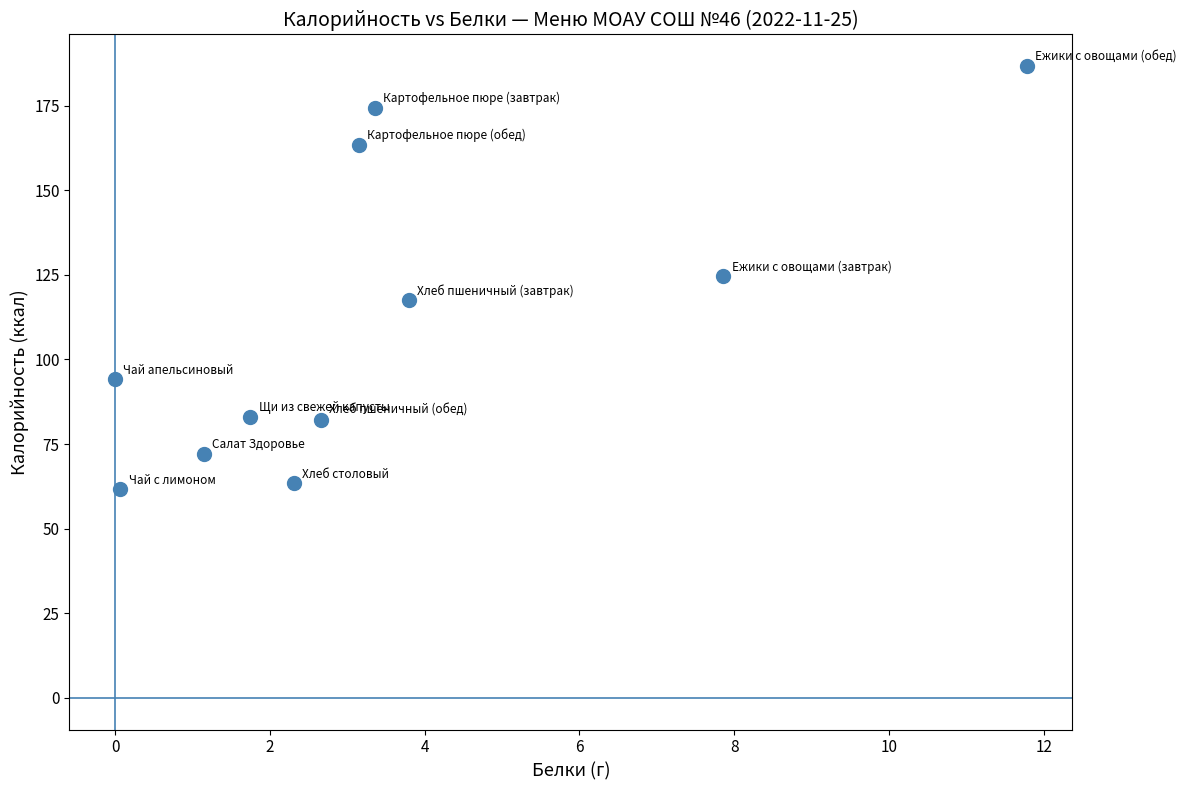

What is the average X value?

3.4